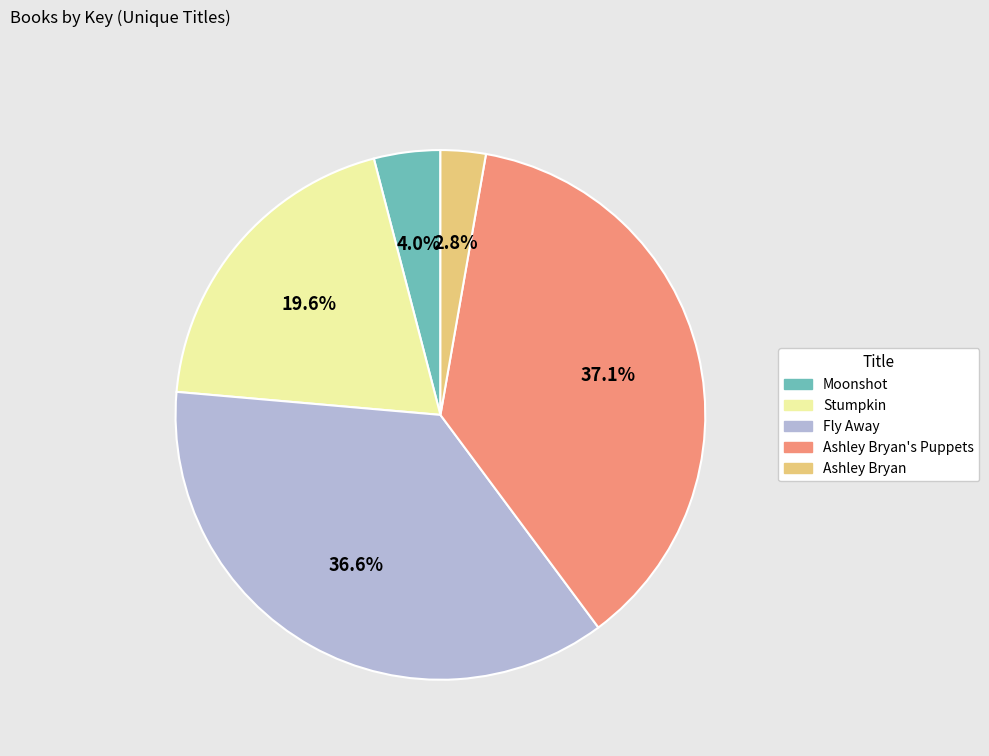

Is there a majority slice in this chart?

No